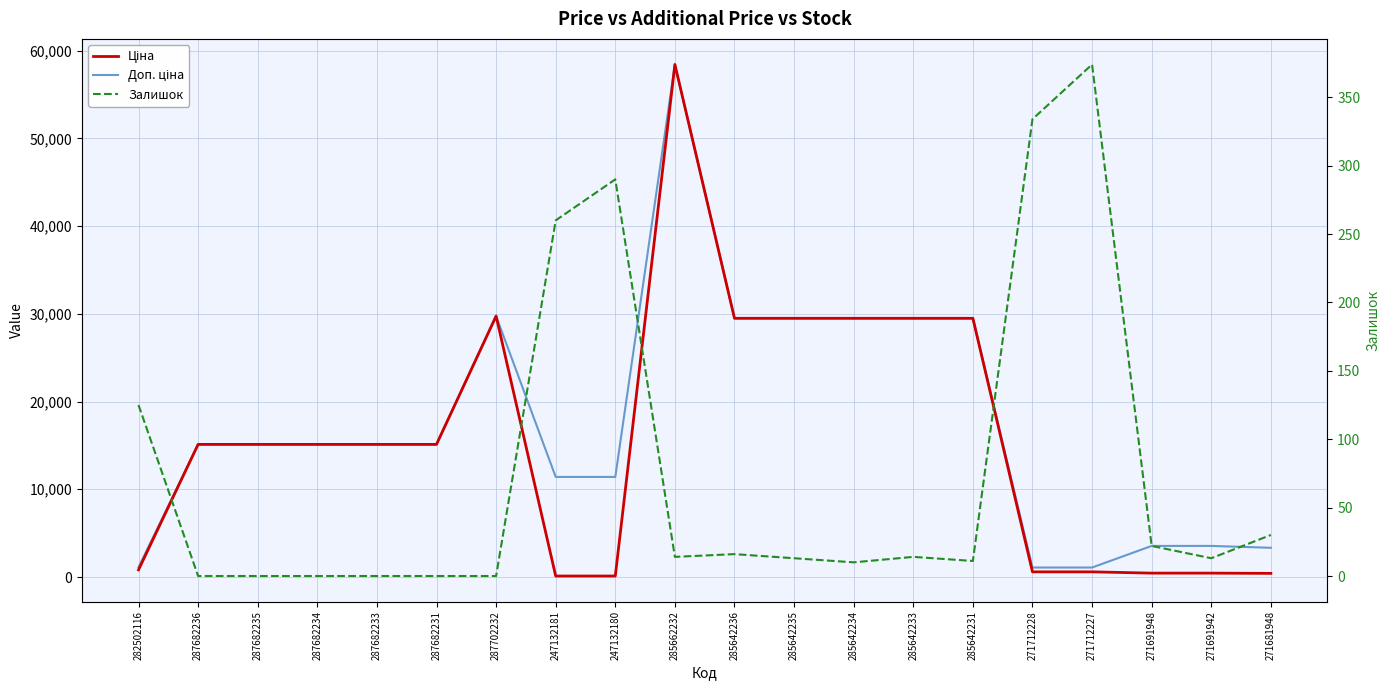

What is the greatest value displayed?

58426.5